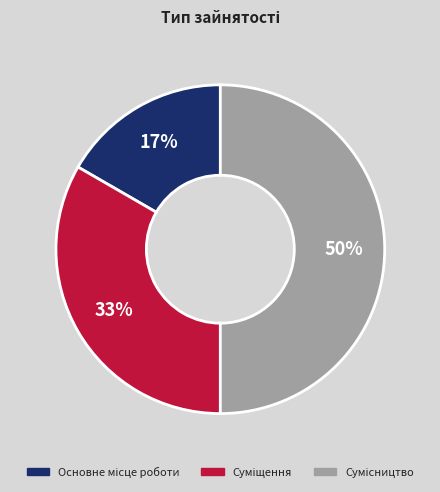

To the nearest percent, what is the average slice percentage?

33%